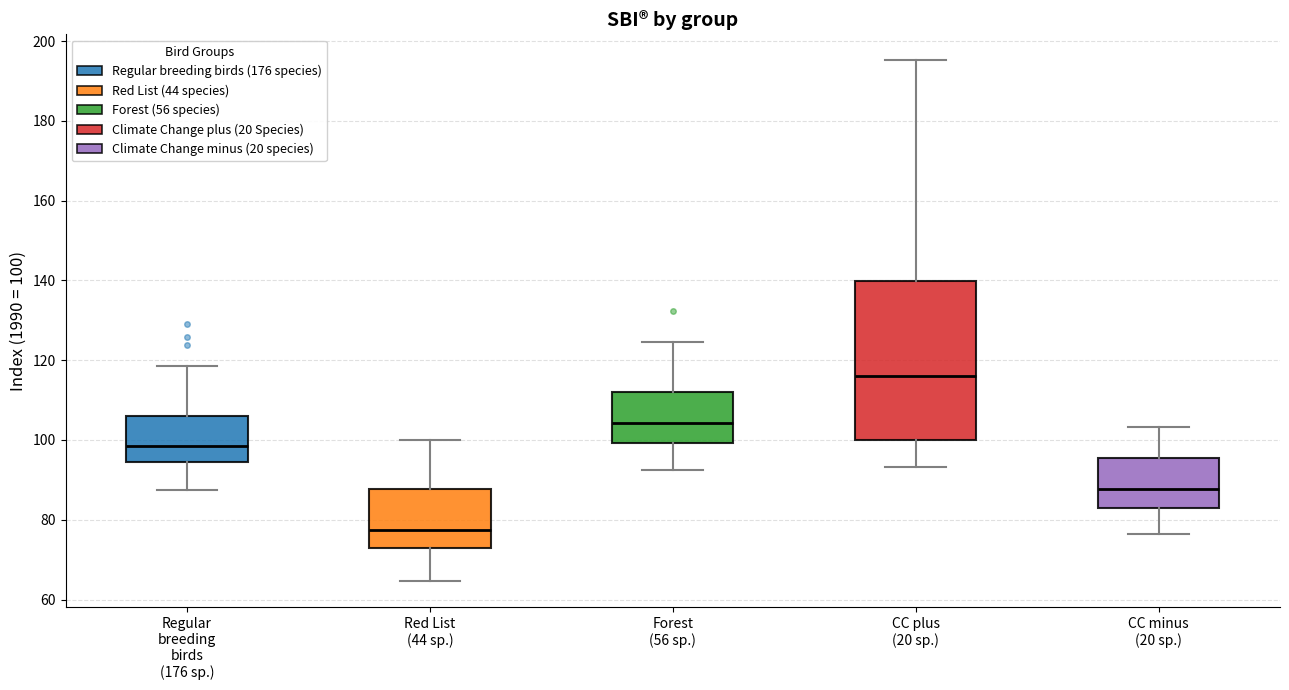

Where does the median line of the box for CC plus (20 sp.) sit on the y-axis? The values are not printed on the chart, so give them approximately, as read against the axis.

116